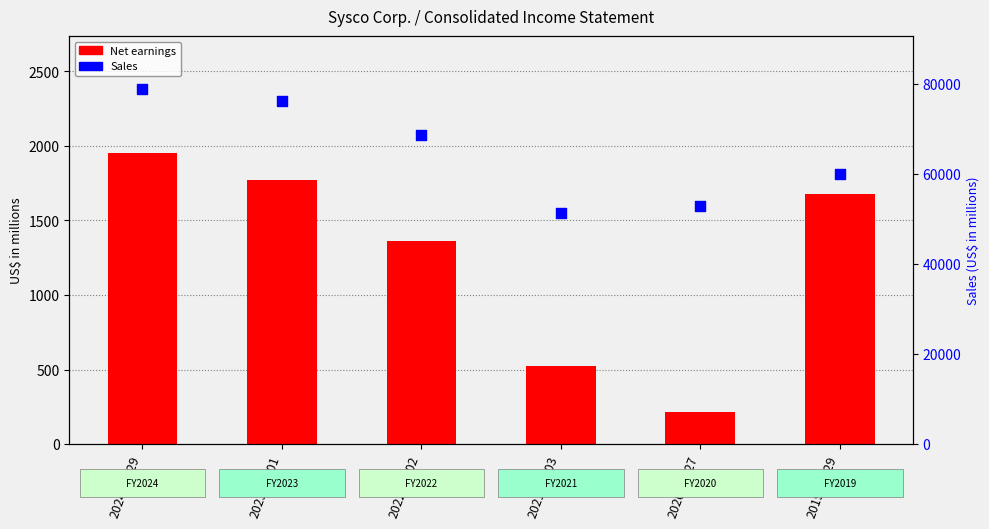

Which series has the largest Y range (max minus min)?

Sales